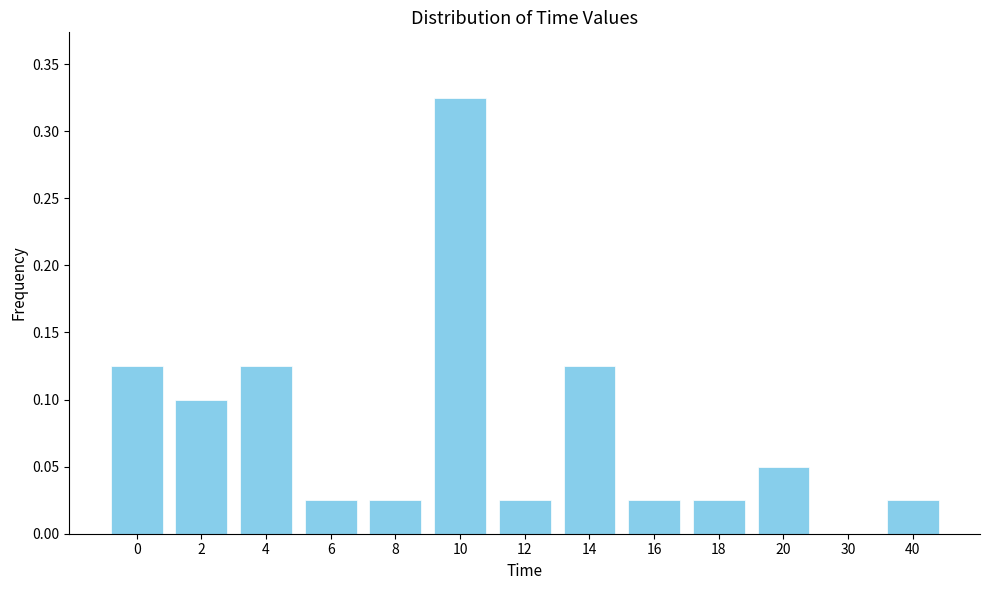

What is the change in value from 4 to 10?

+0.2